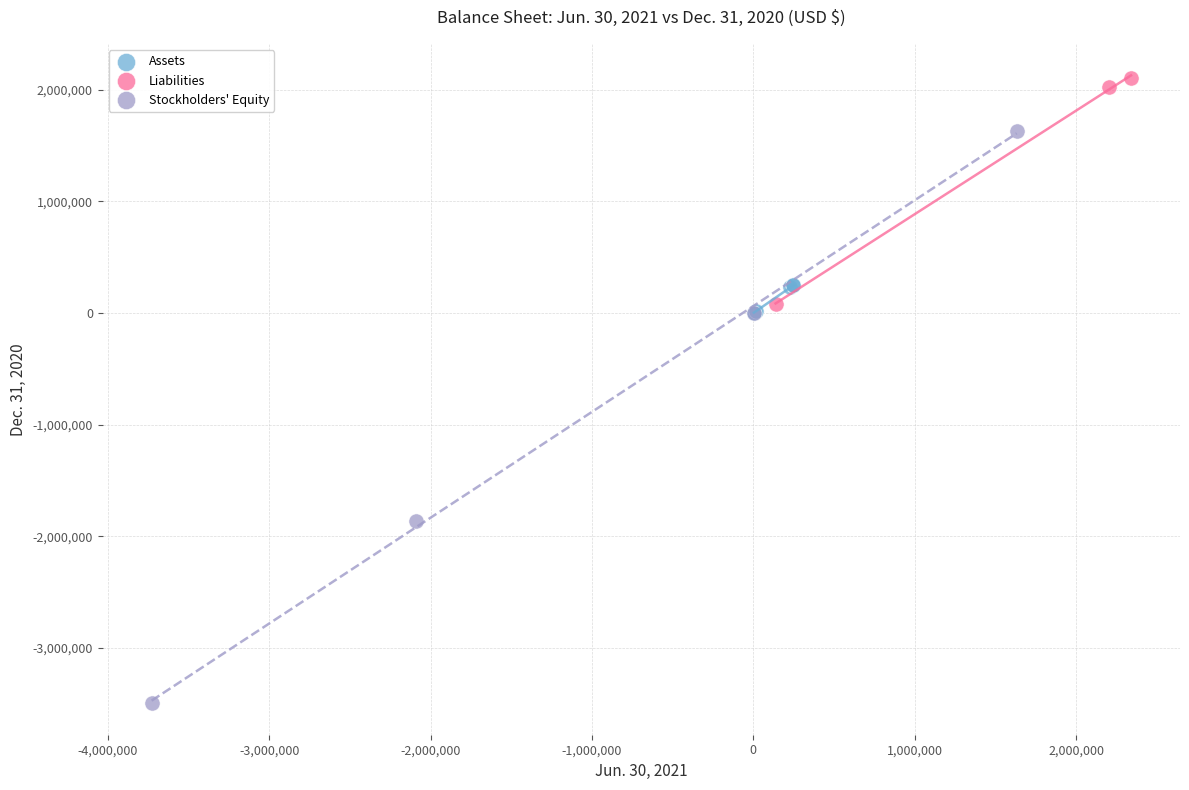

What are all the series names shown in the legend?

Assets, Liabilities, Stockholders' Equity